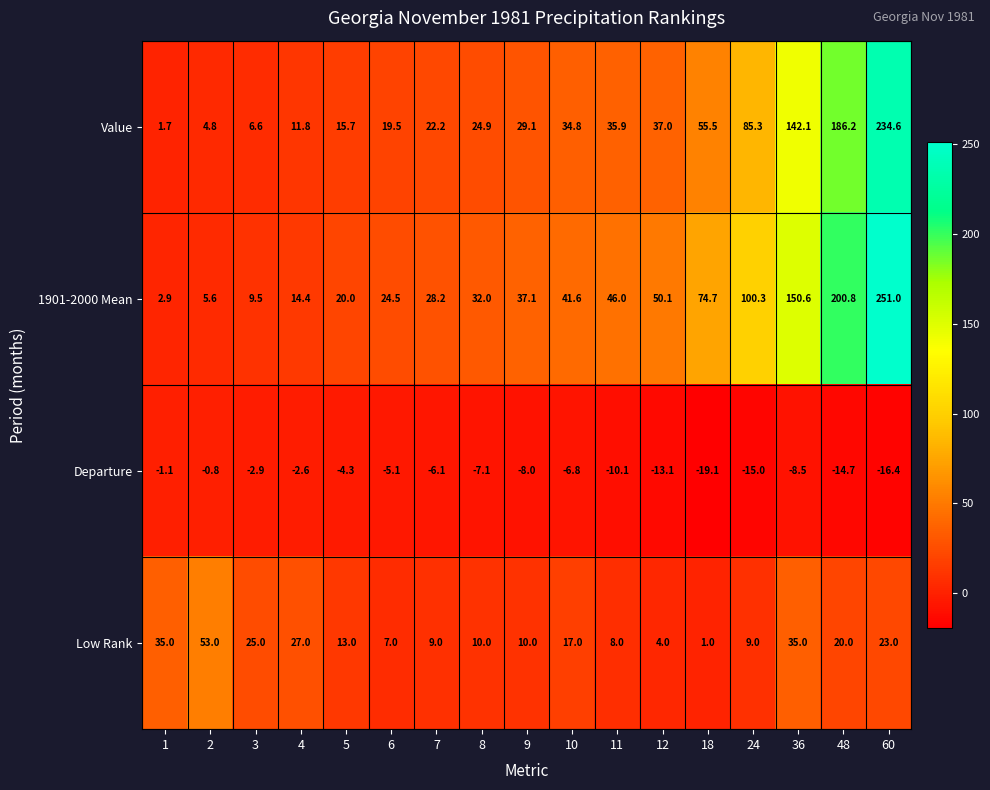

Where is 1901-2000 Mean nearest to the value 126?

36